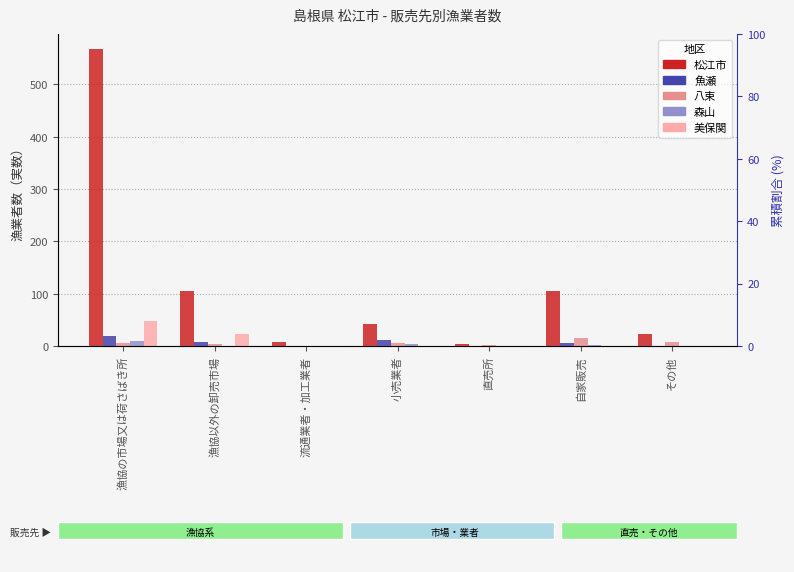

What is the label of the 6th bar from the right?

漁協以外の卸売市場